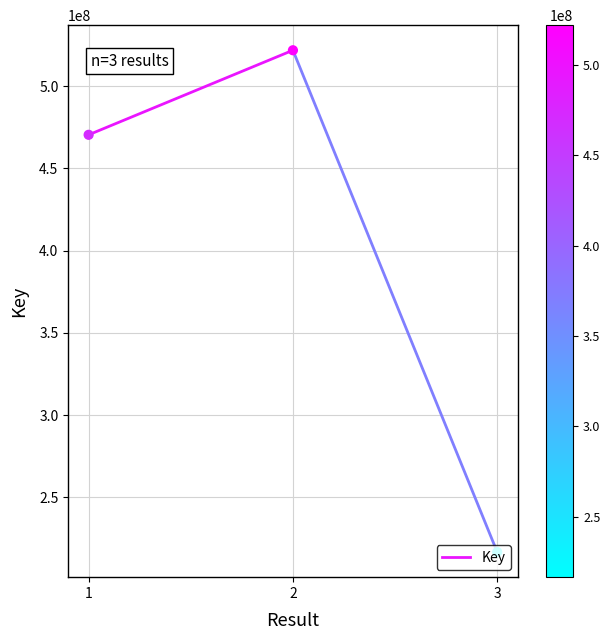

What is the ratio of the value at 2 to the value at 1?

1.1